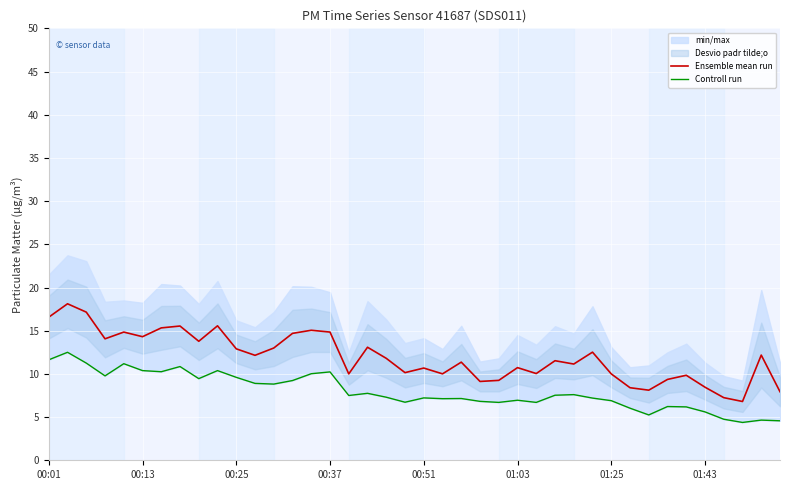

How many values in the Ensemble mean run series exceed 11?

23